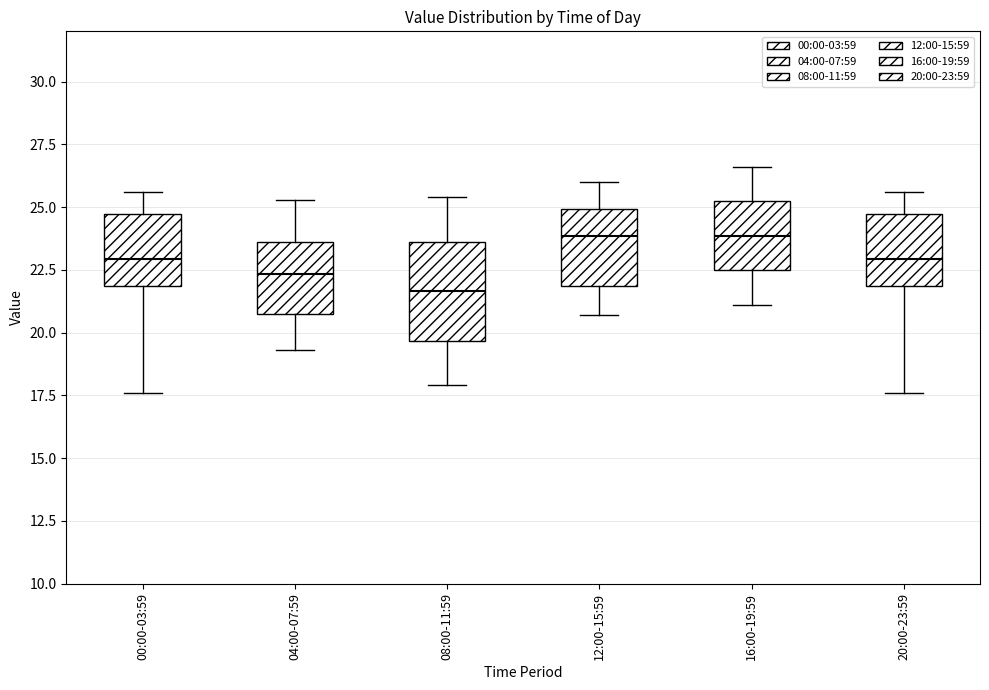

Which box has the lowest median line?

08:00-11:59